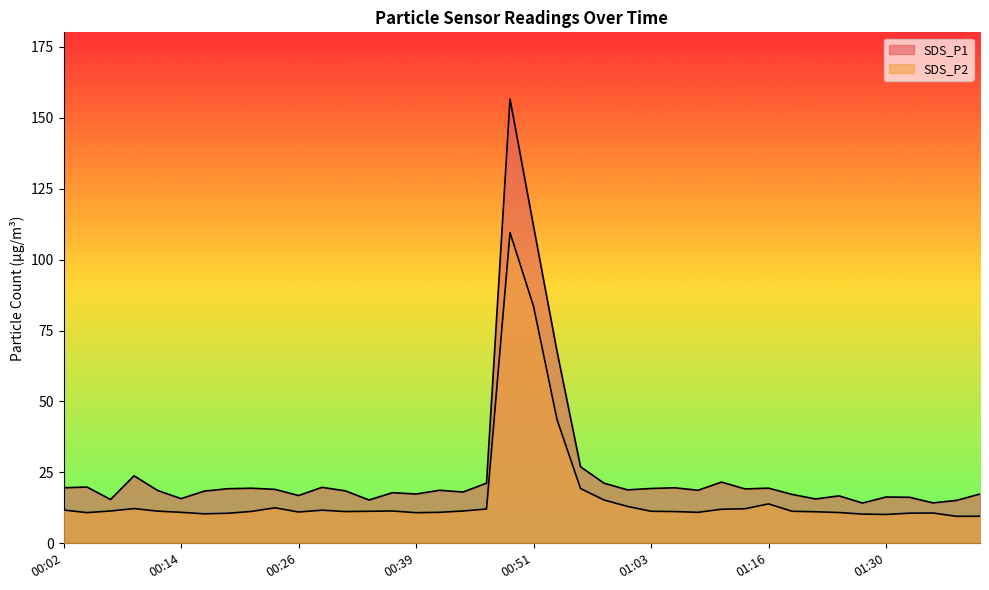

Does the chart display data point markers on the line(s)?

No